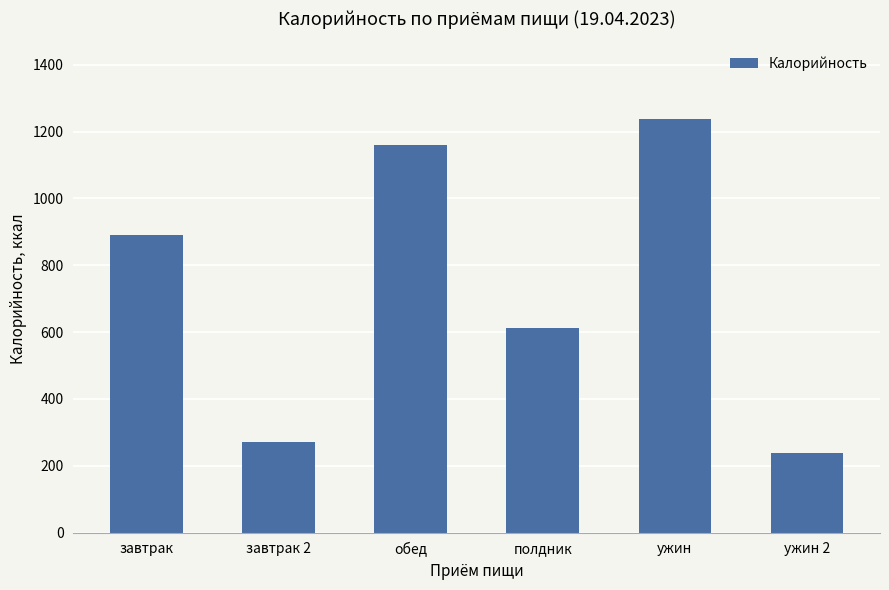

What is the difference between the maximum and second lowest values?

968.4